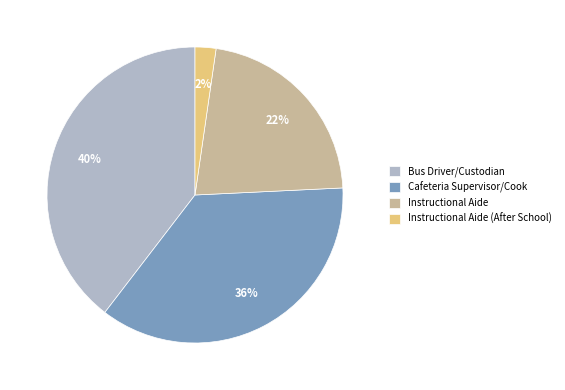

Combined, do Instructional Aide and Instructional Aide (After School) account for over 50%?

No